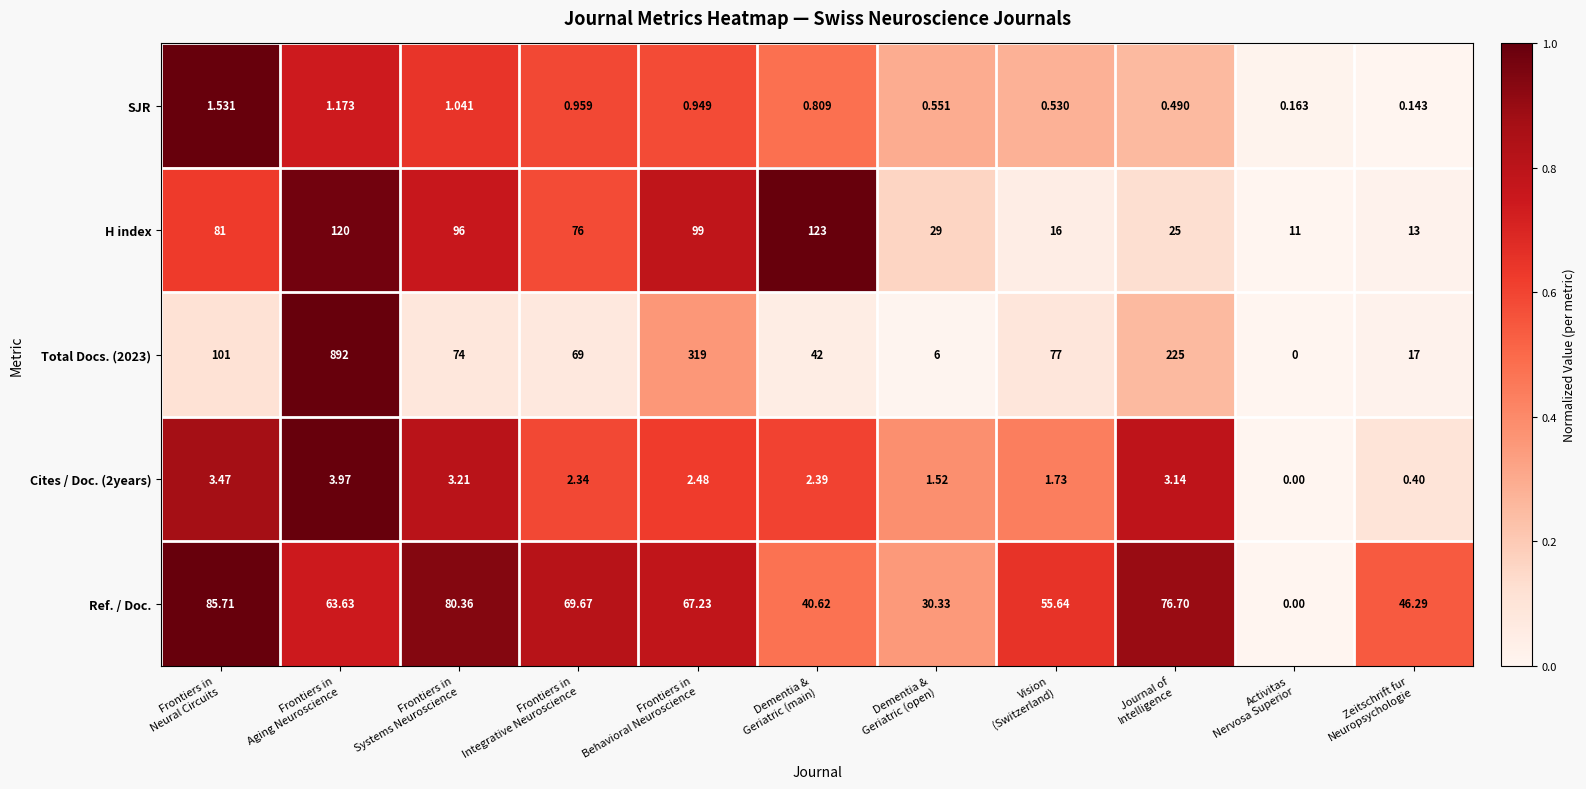

Which series has the widest spread of values?

Total Docs. (2023)